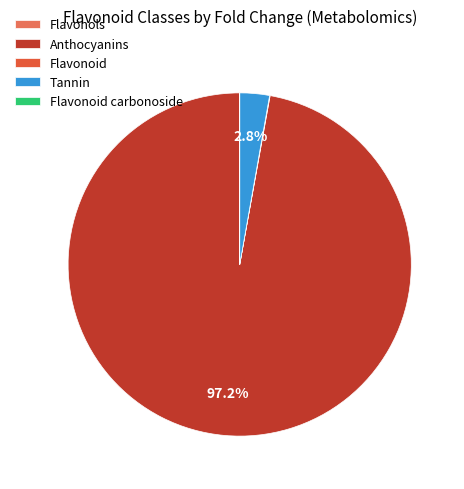

How much of the chart is everything except Anthocyanins?

2.8%